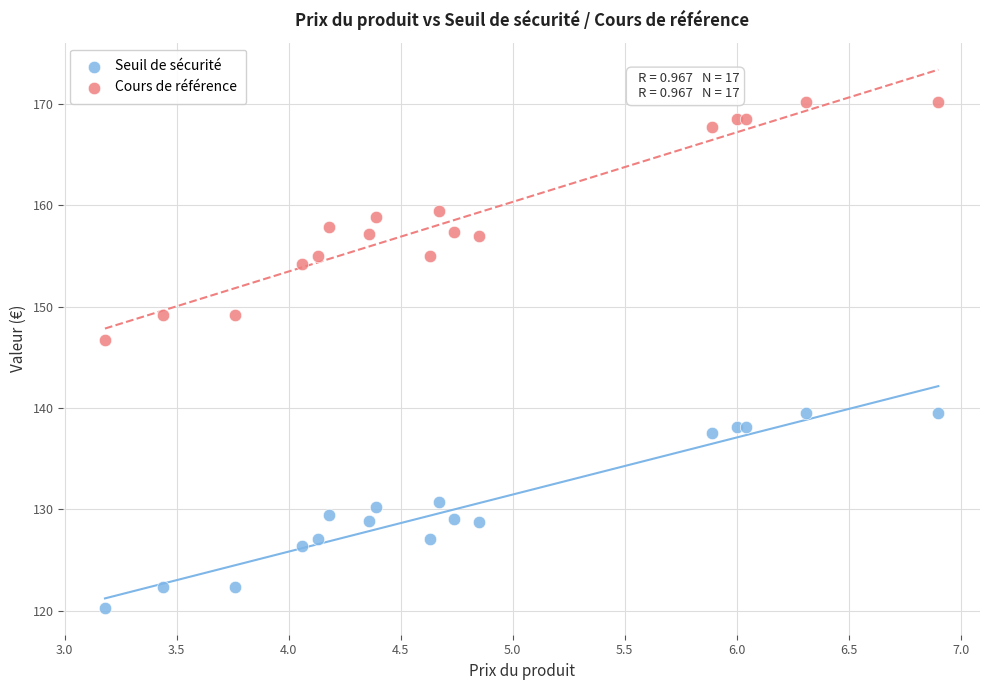

Which series contains the highest Y value?

Cours de référence